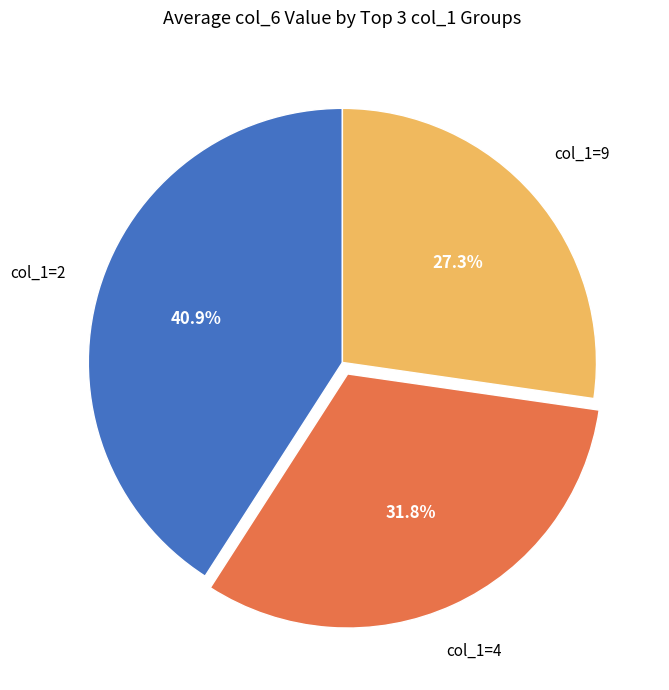

Is there a majority slice in this chart?

No